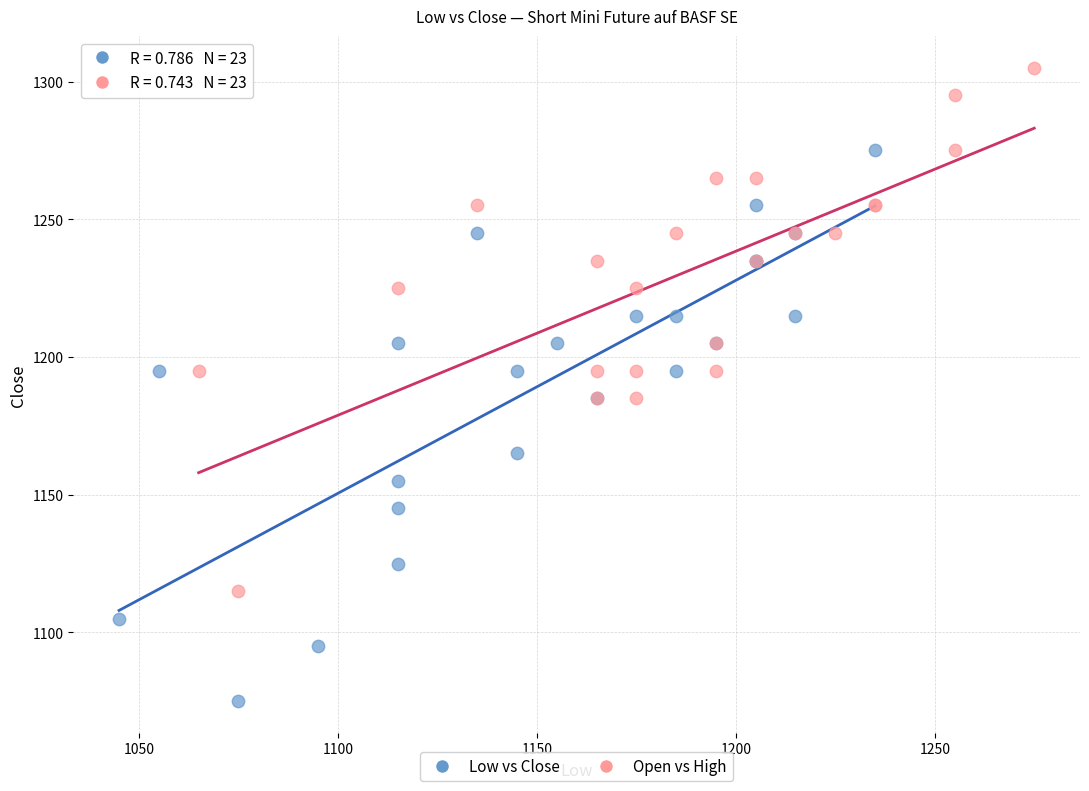

Which series reaches the maximum Y coordinate?

Open vs High